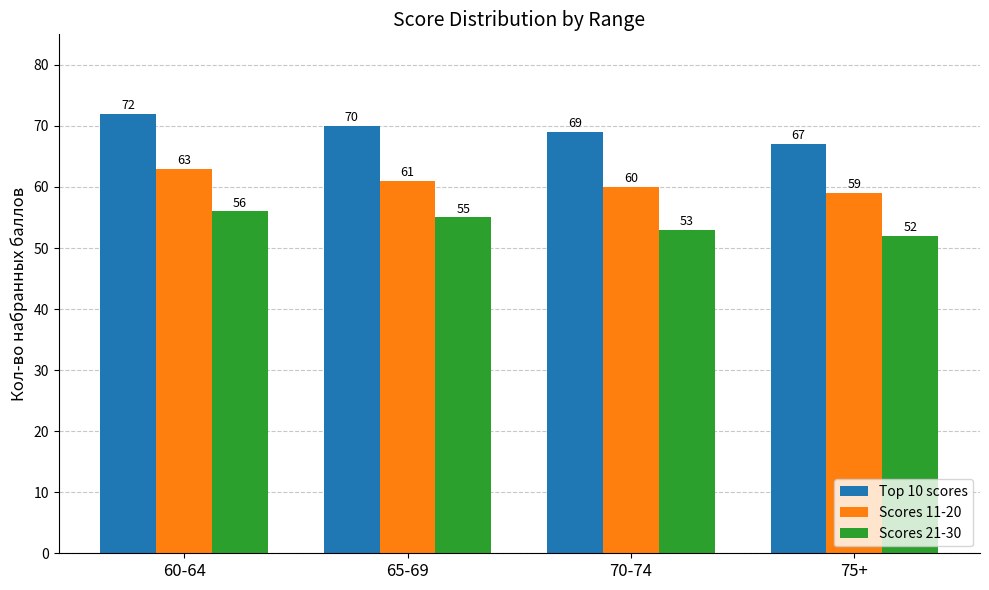

Reading left to right, extract all data points from this chart.

Top 10 scores: 60-64=72	65-69=70	70-74=69	75+=67
Scores 11-20: 60-64=63	65-69=61	70-74=60	75+=59
Scores 21-30: 60-64=56	65-69=55	70-74=53	75+=52